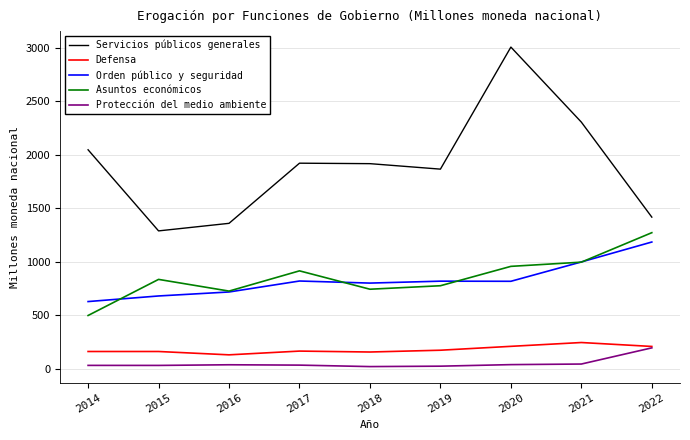

What is the maximum value shown in the chart?

3004.1